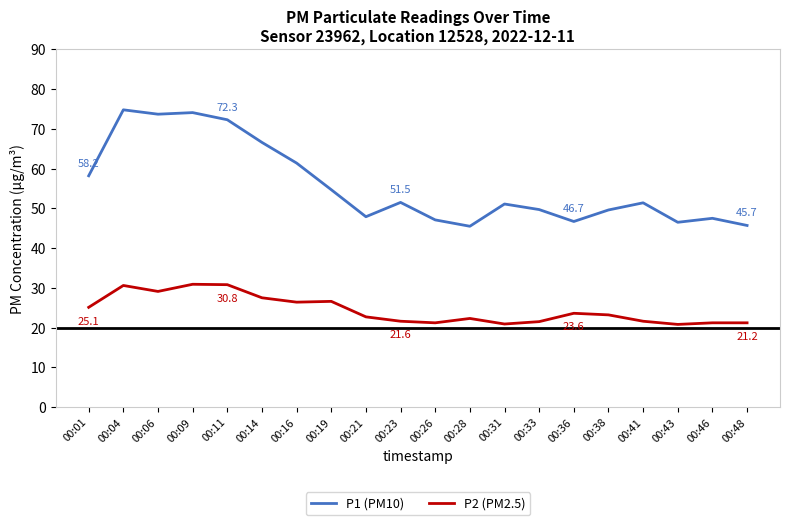

What is the spread (max minus min) of values at 00:19?

28.1